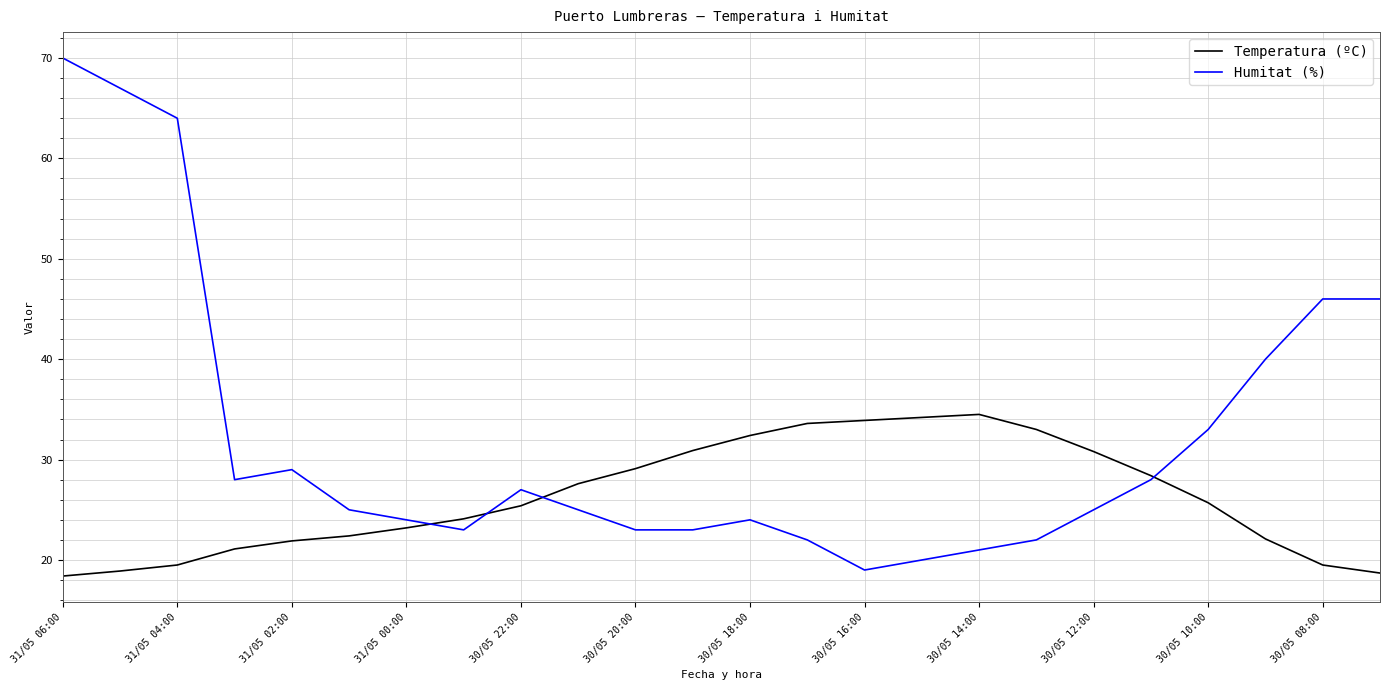

What is the smallest value displayed?

18.4